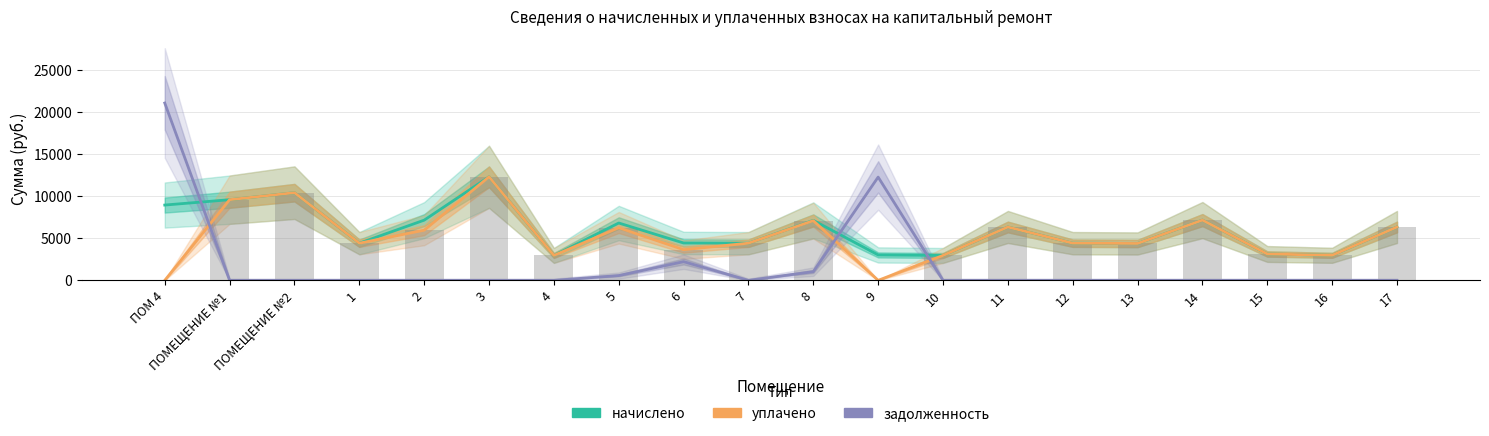

At which label does начислено reach its minimum?

4